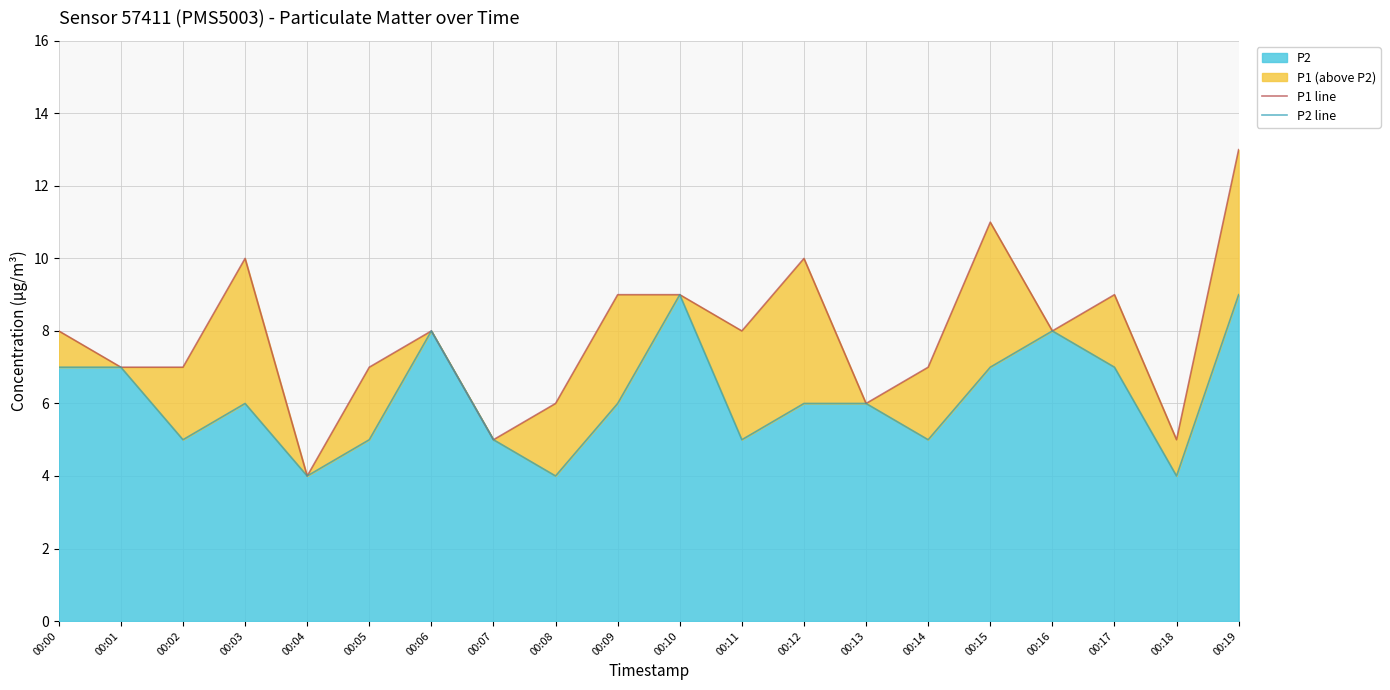

What is the maximum value for P2?

9